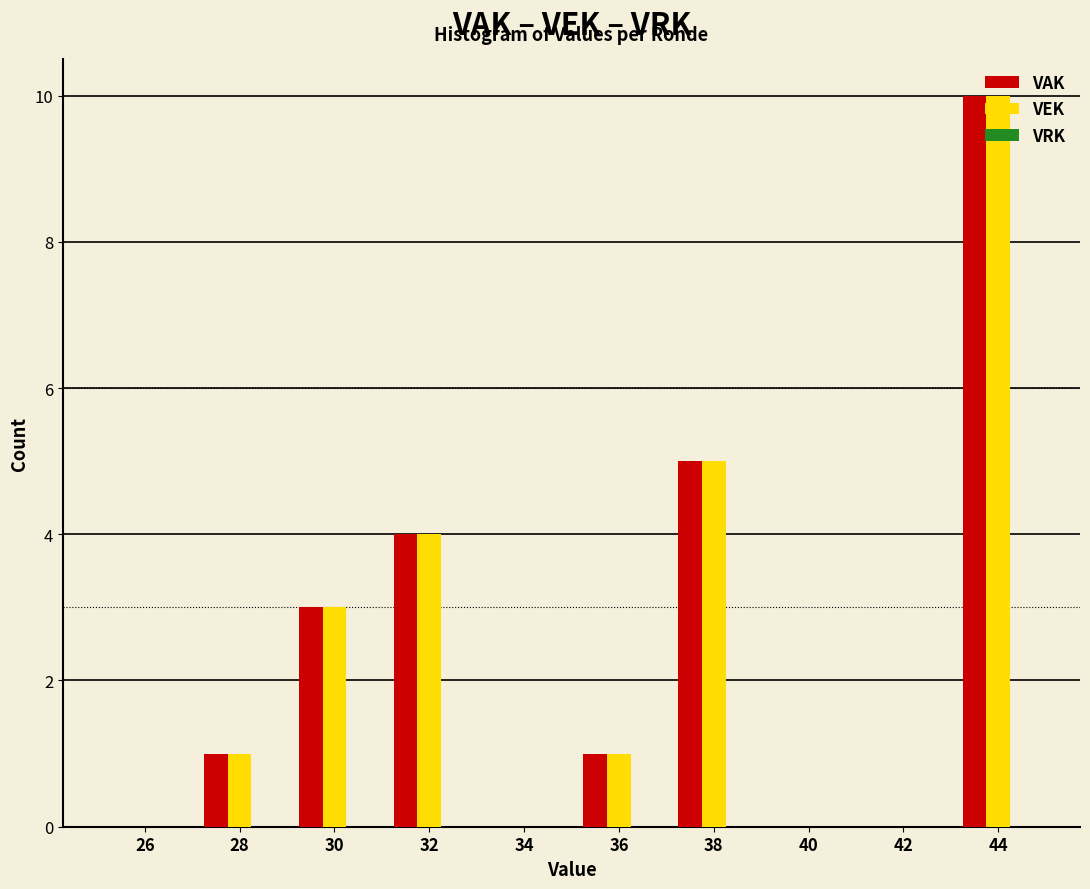

At which category is the sum across all series the highest?

44